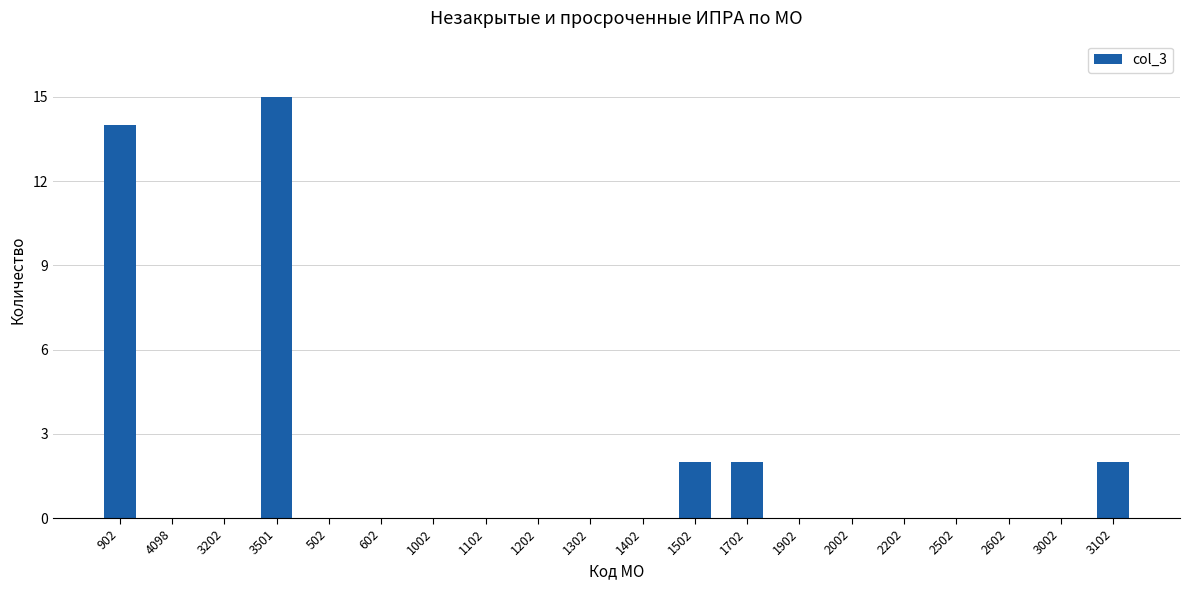

What is the sum of the values at 3501 and 1702?

17